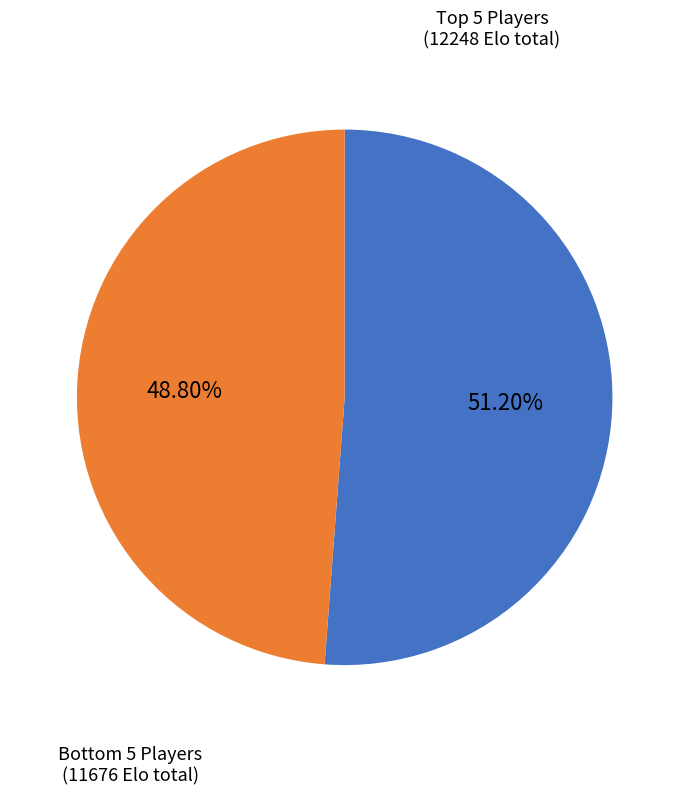

Rank the categories by value from lowest to highest.

Bottom 5 Players, Top 5 Players